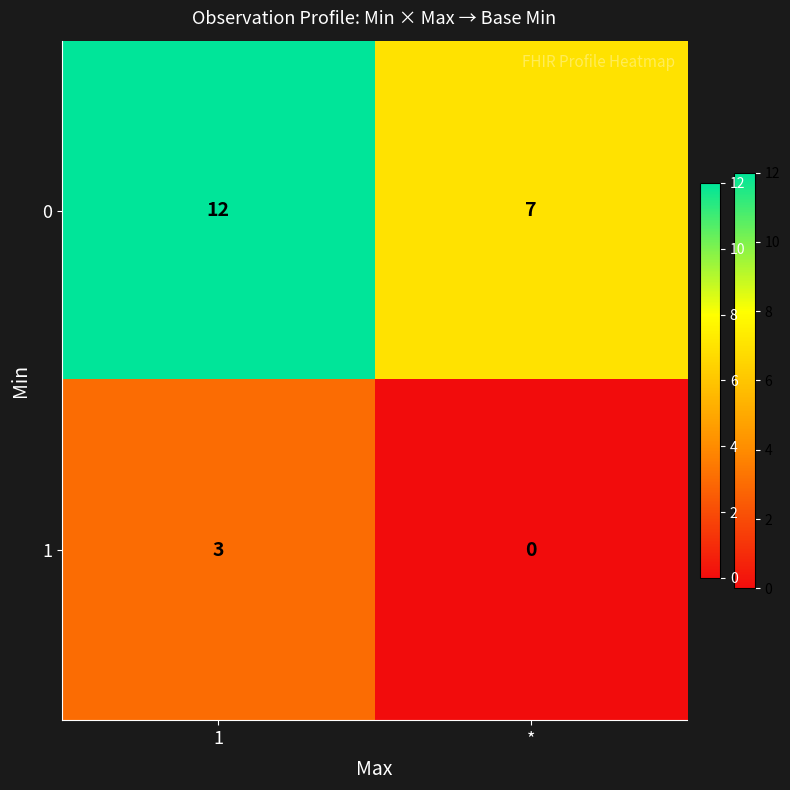

What is the sum of the 0 values at * and 1?

19